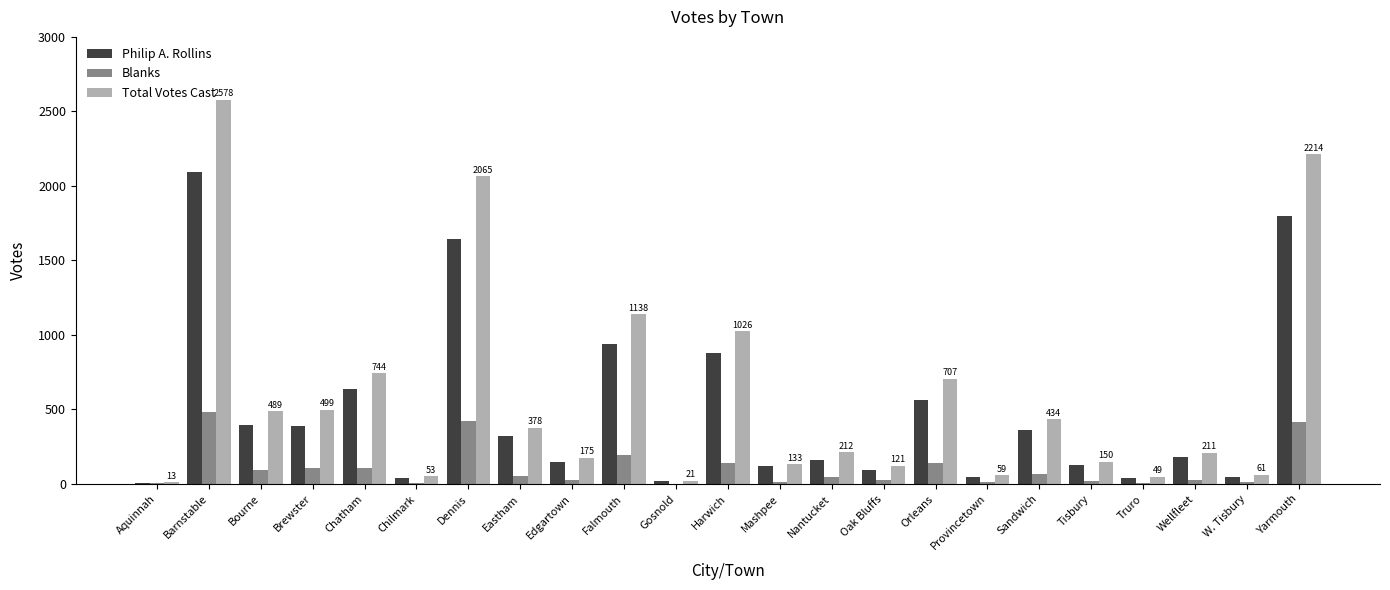

What is the greatest value displayed?

2578